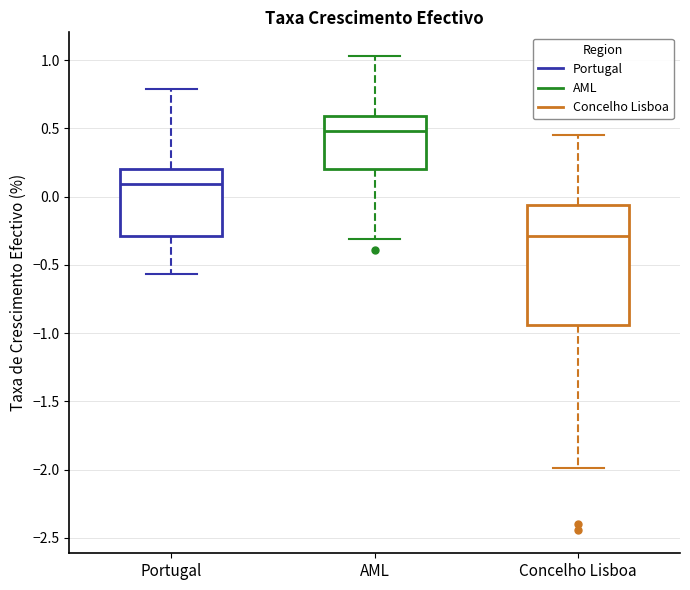

Where does the upper whisker of the box for AML end on the y-axis? The values are not printed on the chart, so give them approximately, as read against the axis.

1.05